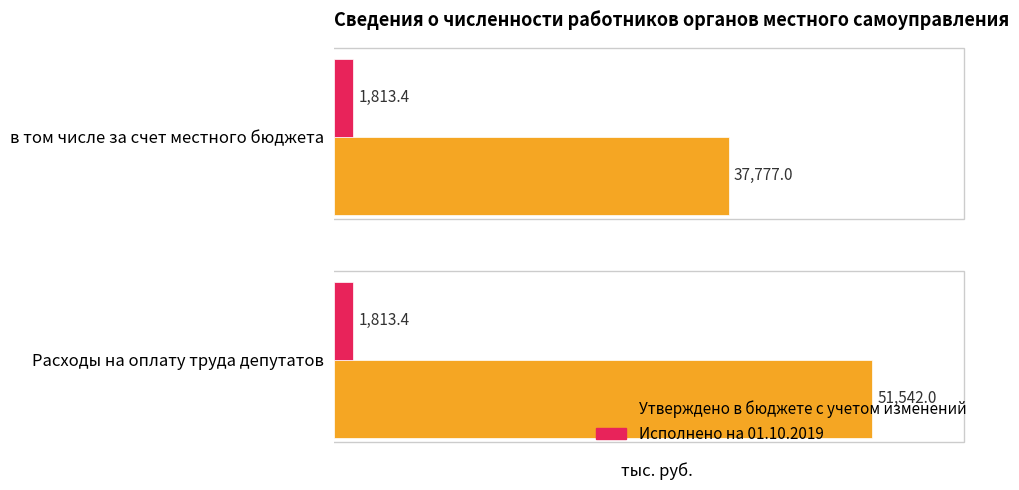

What is the difference between the maximum and minimum values in the Утверждено в бюджете с учетом изменений series?

13765.0